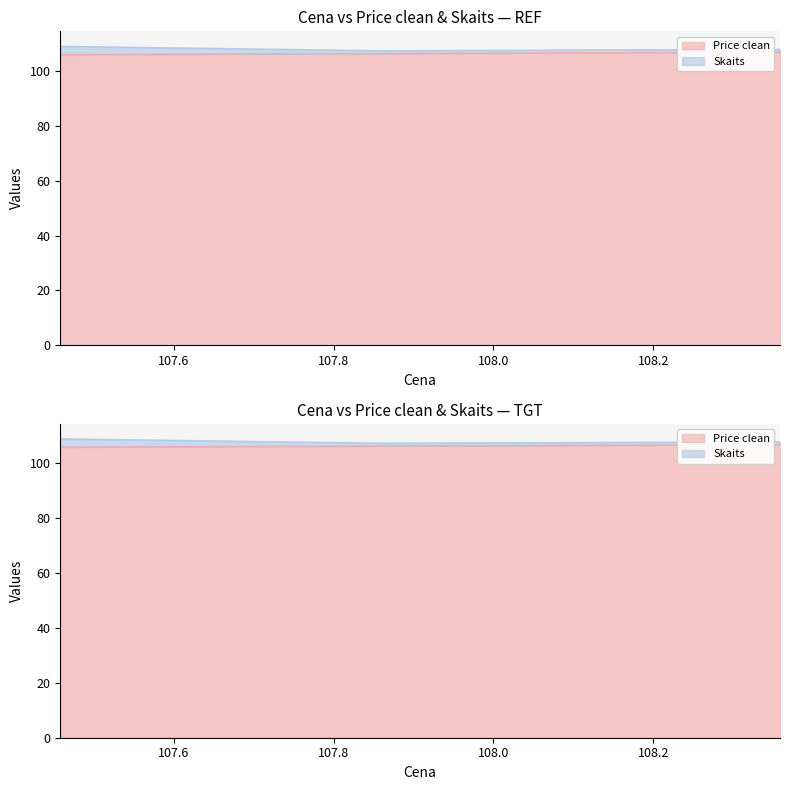

Which category has the highest value across all series?

108.358333